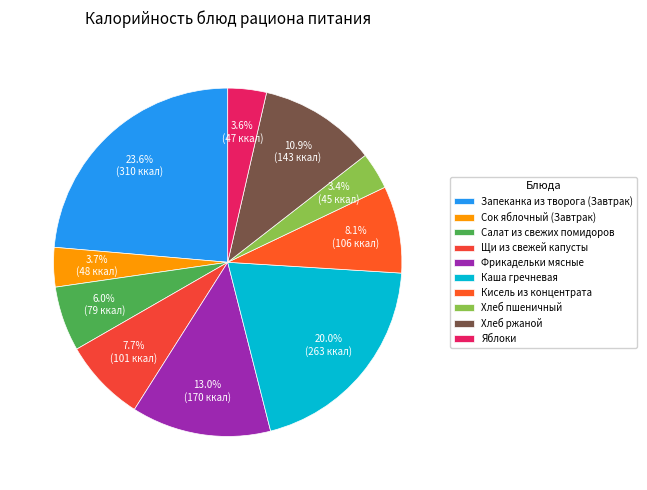

To the nearest percent, what percentage of the pie is Сок яблочный (Завтрак)?

4%